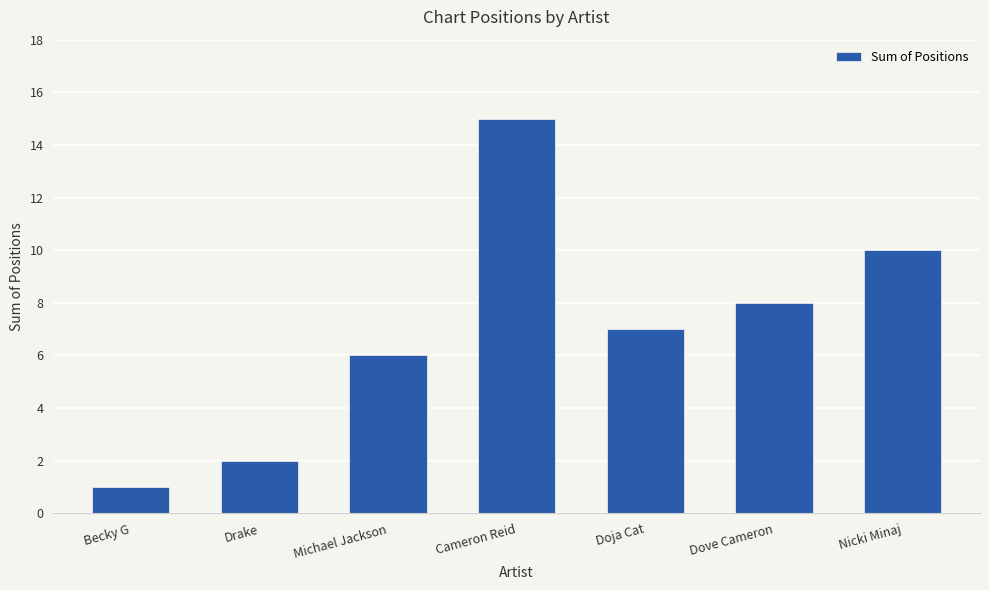

What is the change in value from Drake to Cameron Reid?

+13